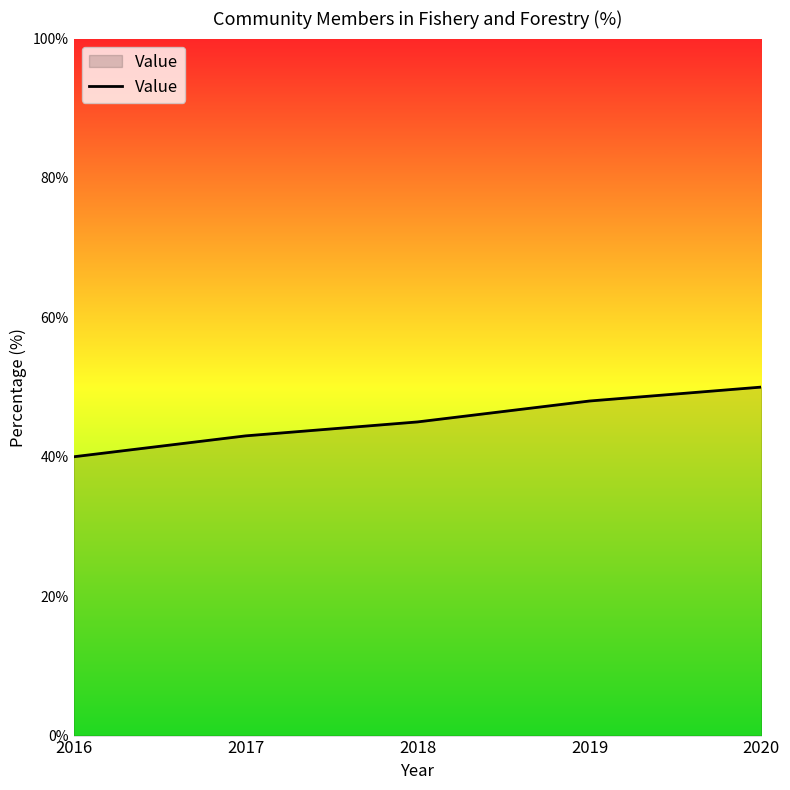

True or false: the data shows 48 at 2019.

True